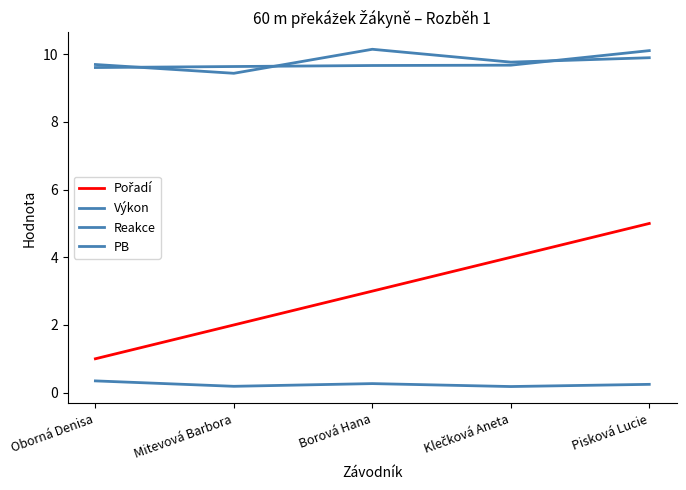

How many lines are shown in the chart?

4